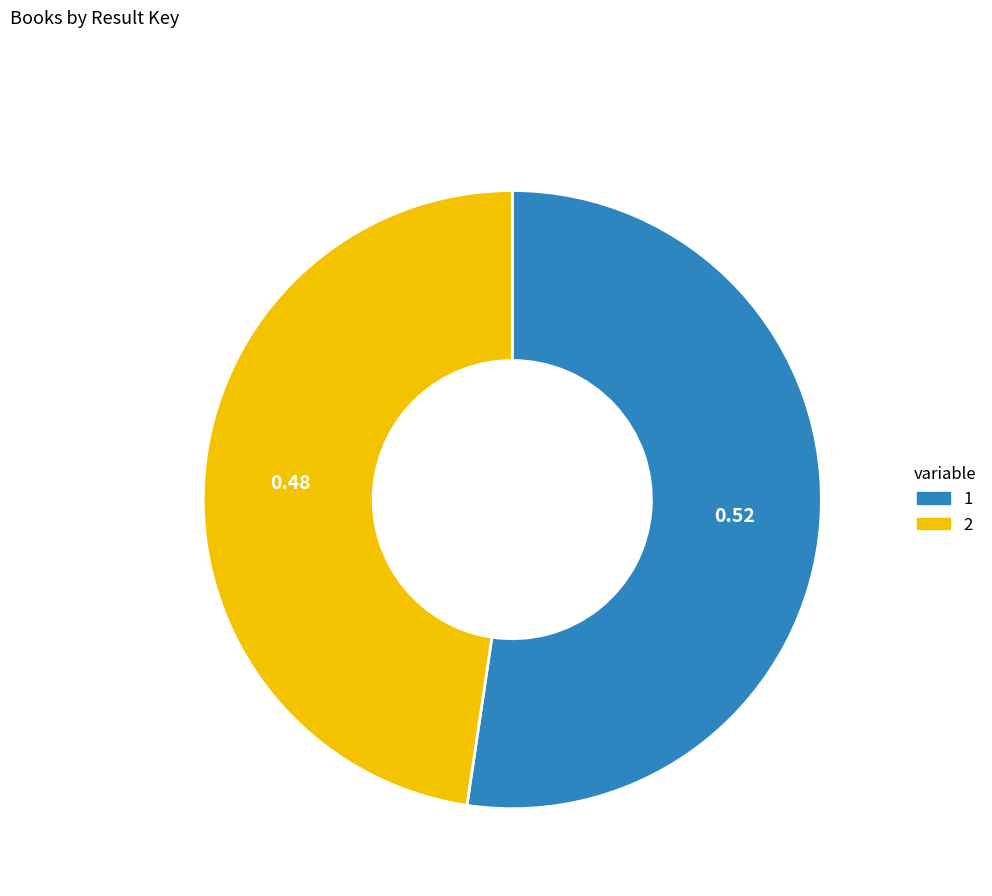

Does 2 account for over 50% of the chart?

No